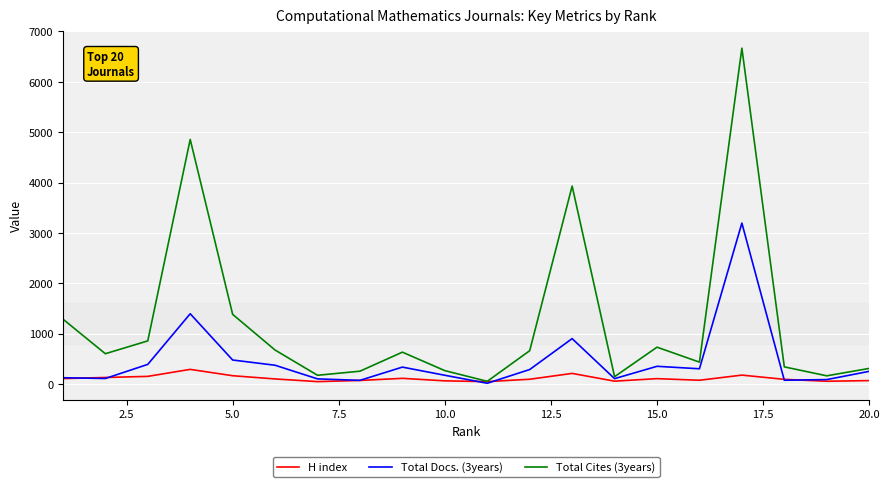

Rank the series by their maximum value, from lowest to highest.

H index, Total Docs. (3years), Total Cites (3years)